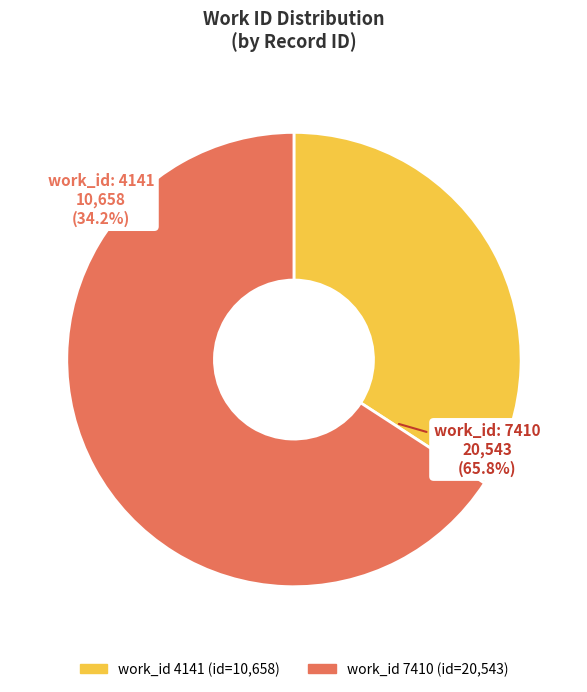

What is the total percentage of 7410 and 4141?

100.0%